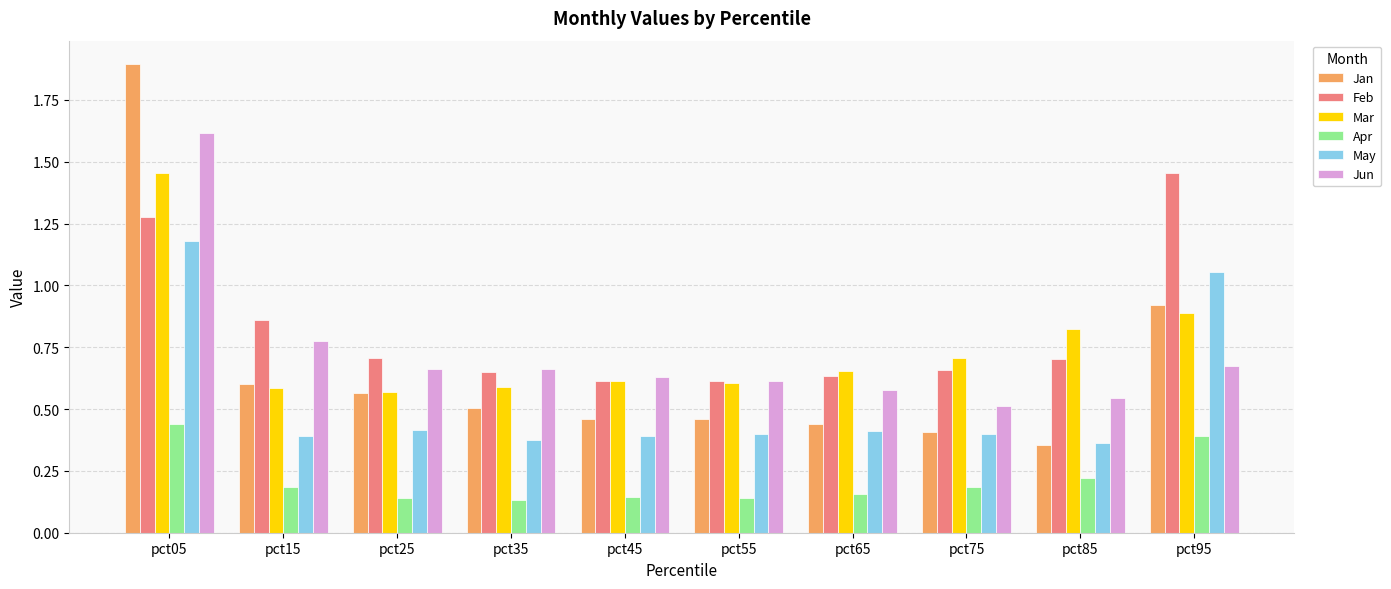

At how many categories does at least one series exceed 0?

10